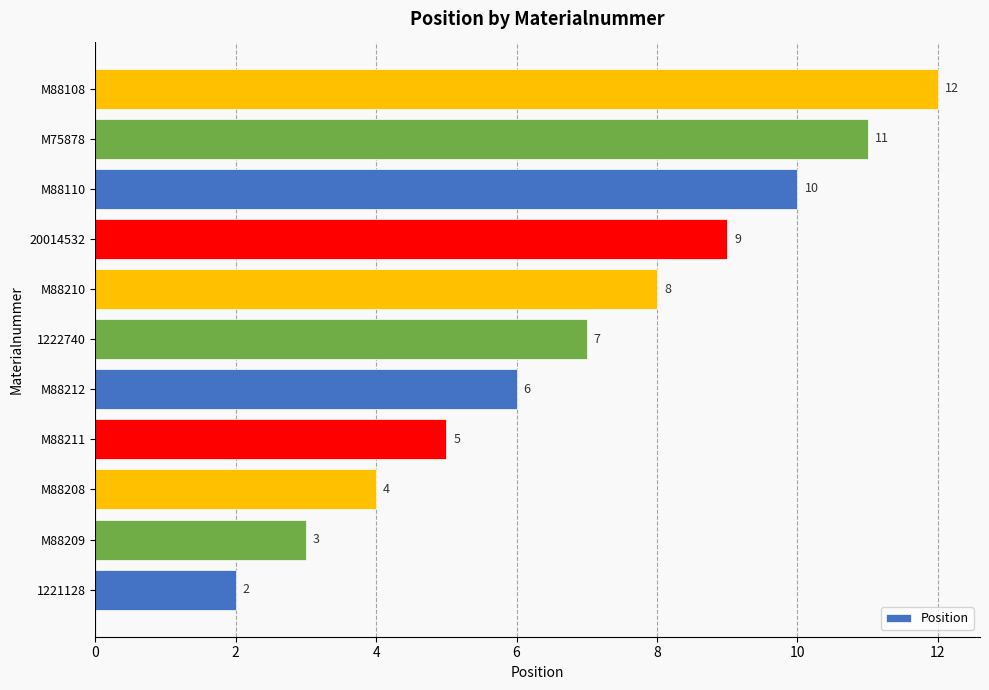

Count the values in the range 4 to 10.

7